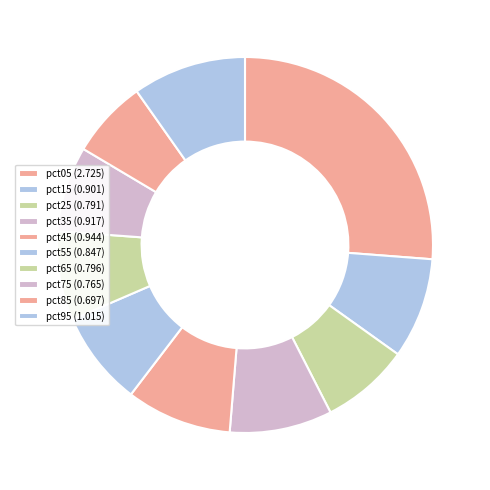

The pct35 slice represents 9% of the pie. True or false?

True